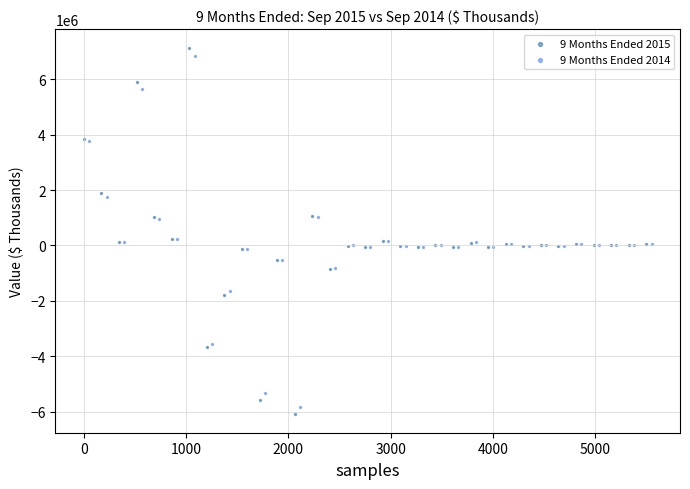

Which series has the largest Y range (max minus min)?

9 Months Ended 2015